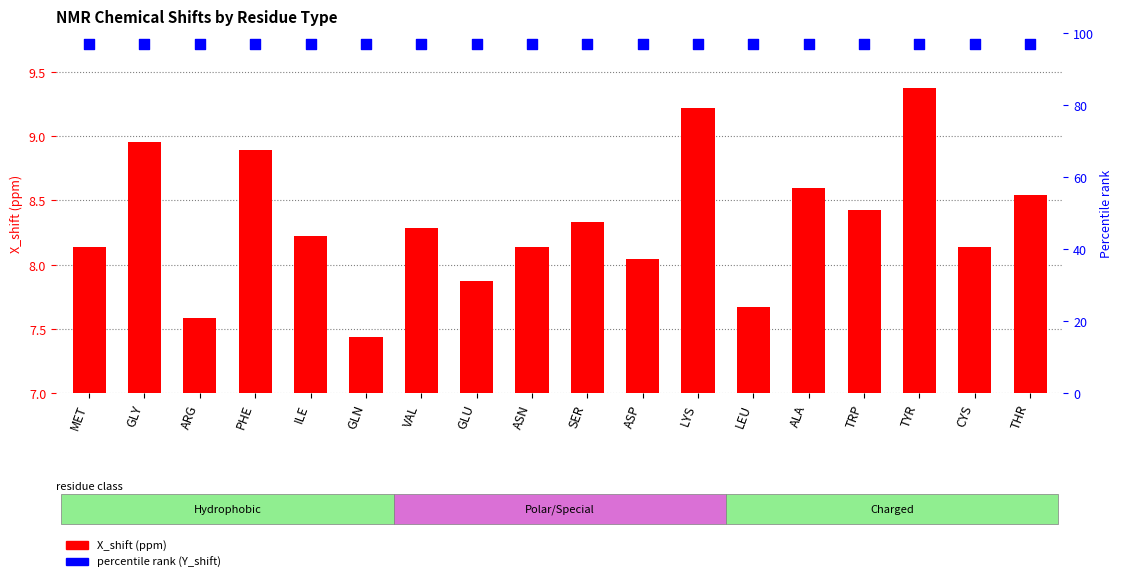

What is the total value across all series at ARG?

104.6